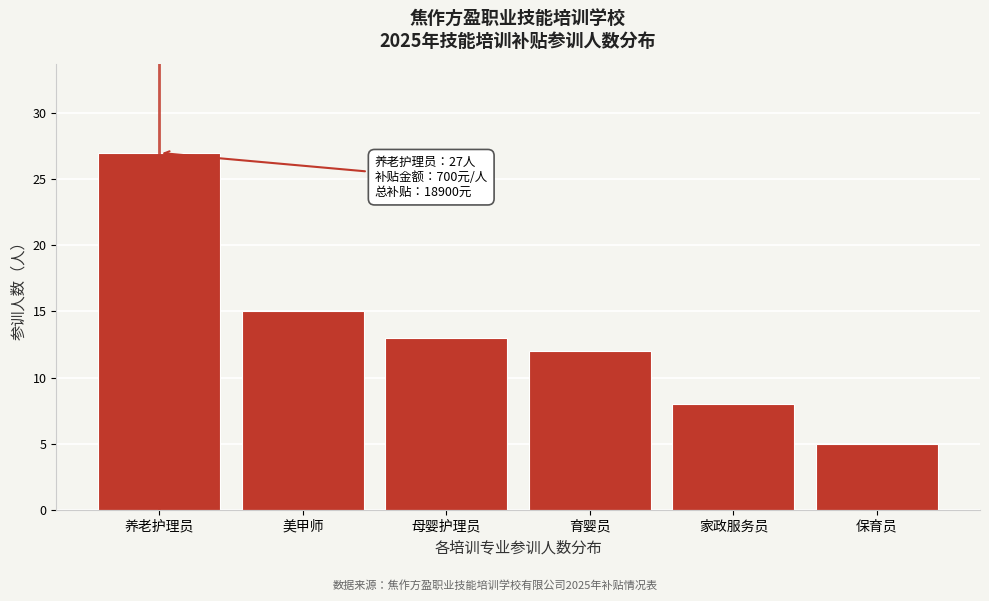

Reading left to right, list all the values displayed in this chart.

养老护理员=27	美甲师=15	母婴护理员=13	育婴员=12	家政服务员=8	保育员=5